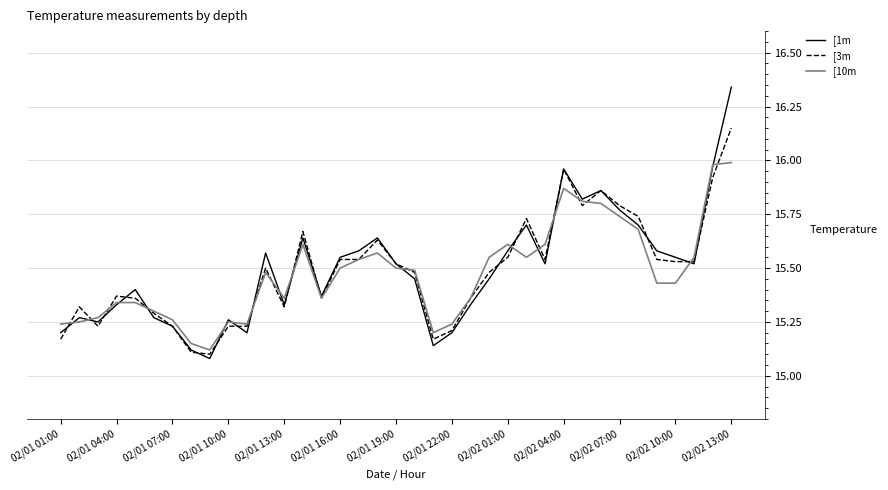

List the series in order of their peak value, highest first.

[1m, [3m, [10m